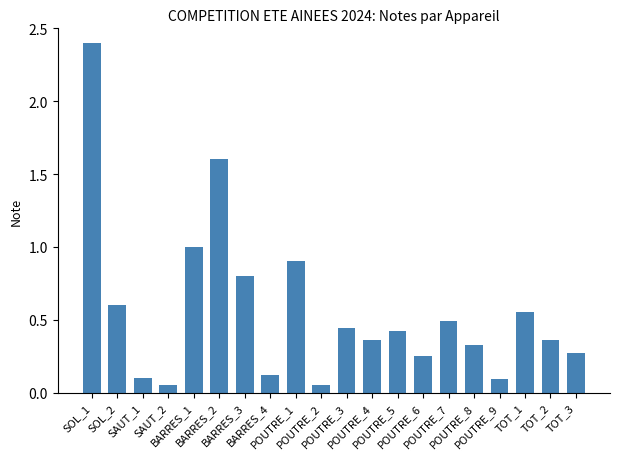

What is the maximum value shown in the chart?

2.4